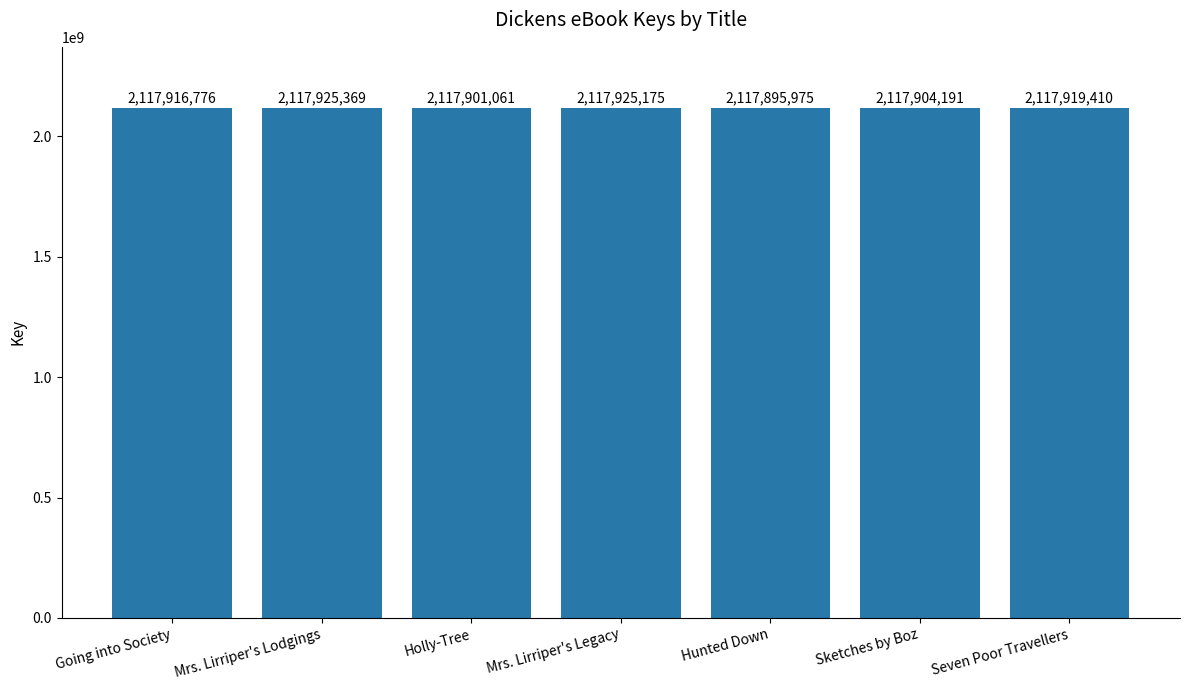

Rank the categories by value from highest to lowest.

Mrs. Lirriper's Lodgings, Mrs. Lirriper's Legacy, Seven Poor Travellers, Going into Society, Sketches by Boz, Holly-Tree, Hunted Down